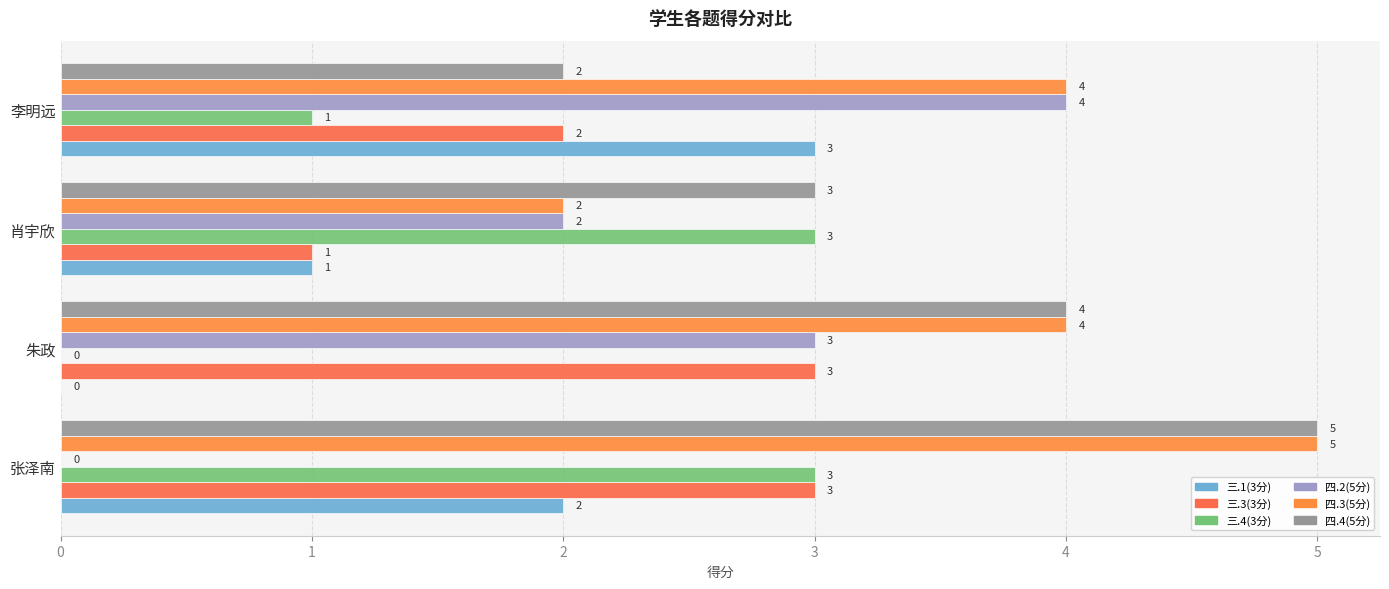

What is the difference between the maximum and second lowest values in the 三.3(3分) series?

1